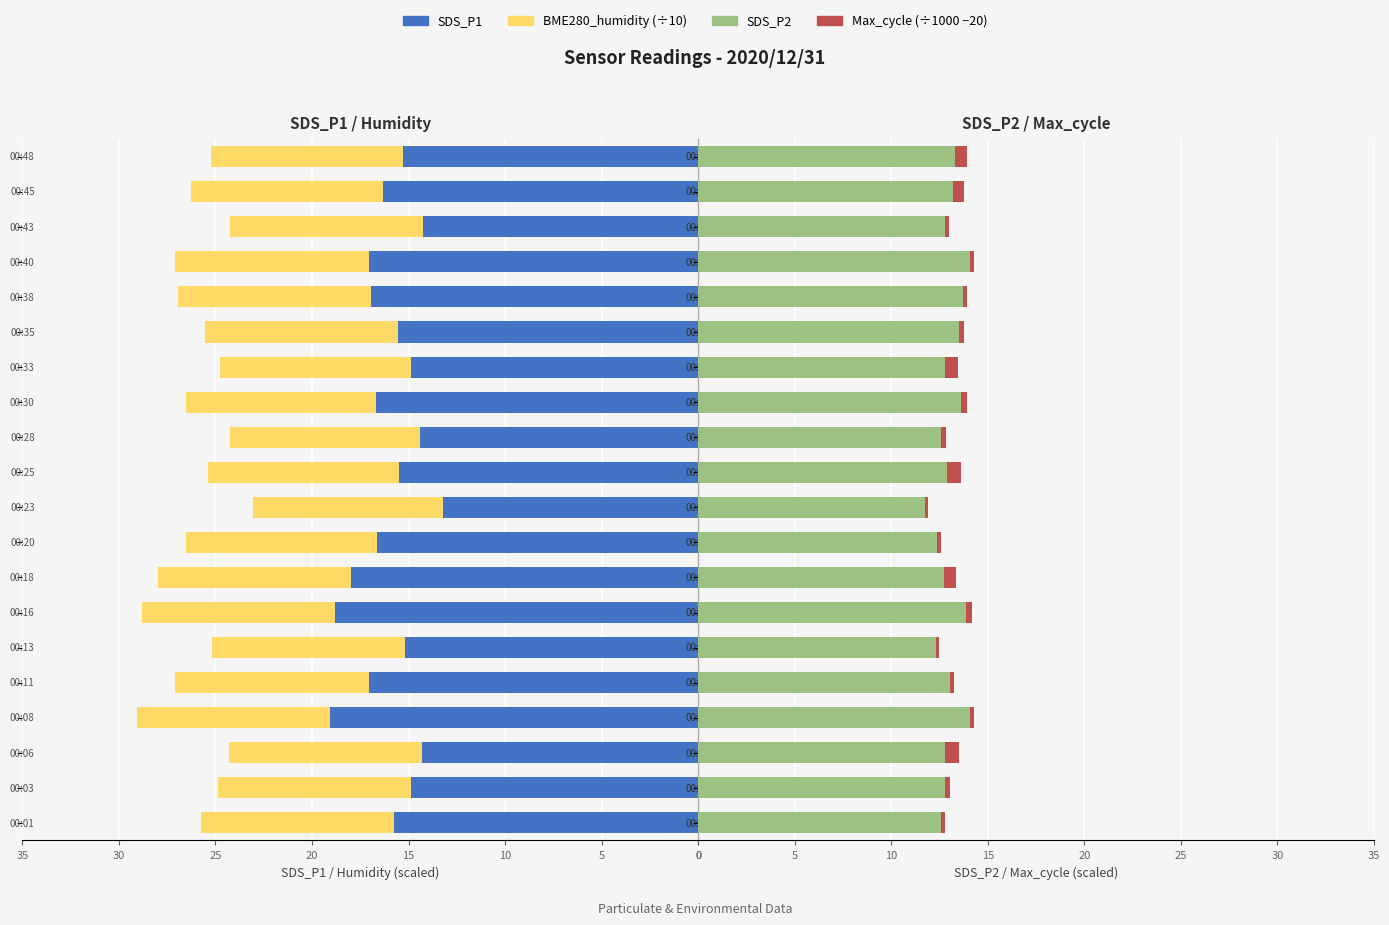

True or false: SDS_P1 has a value of 14.9 at 5.

True